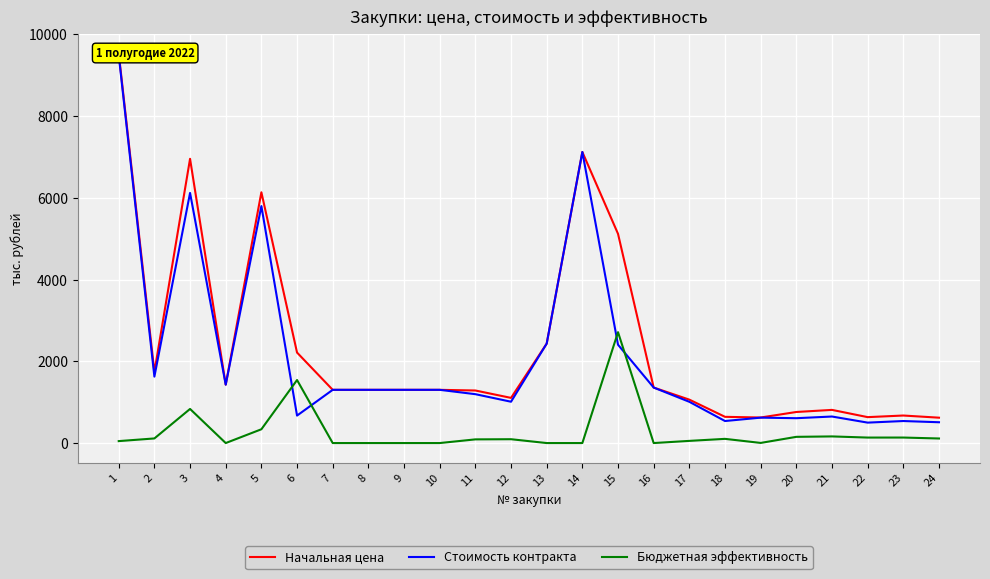

Where is the first local minimum for Стоимость контракта?

2